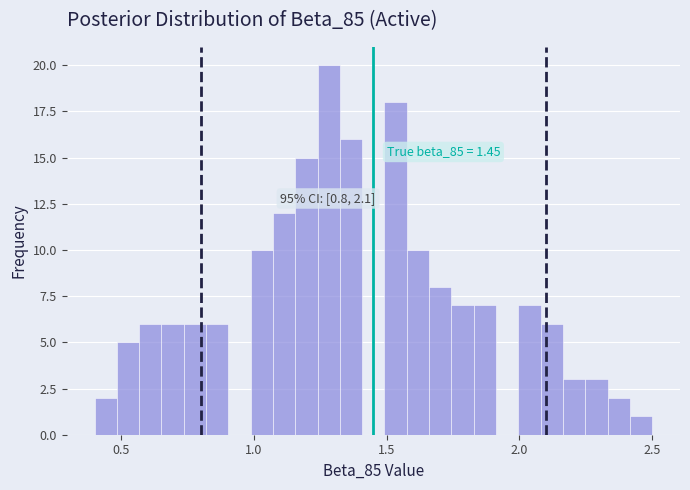

Around what value on the x-axis is the tallest bar? Give the approximate position of its centre, as read against the axis.

1.30